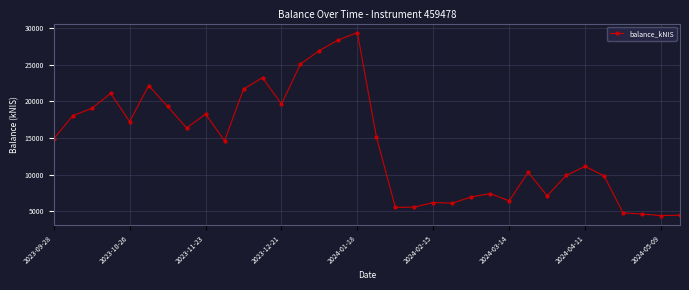

How many interior local valleys (lower than both neighbors) does the data have?

9